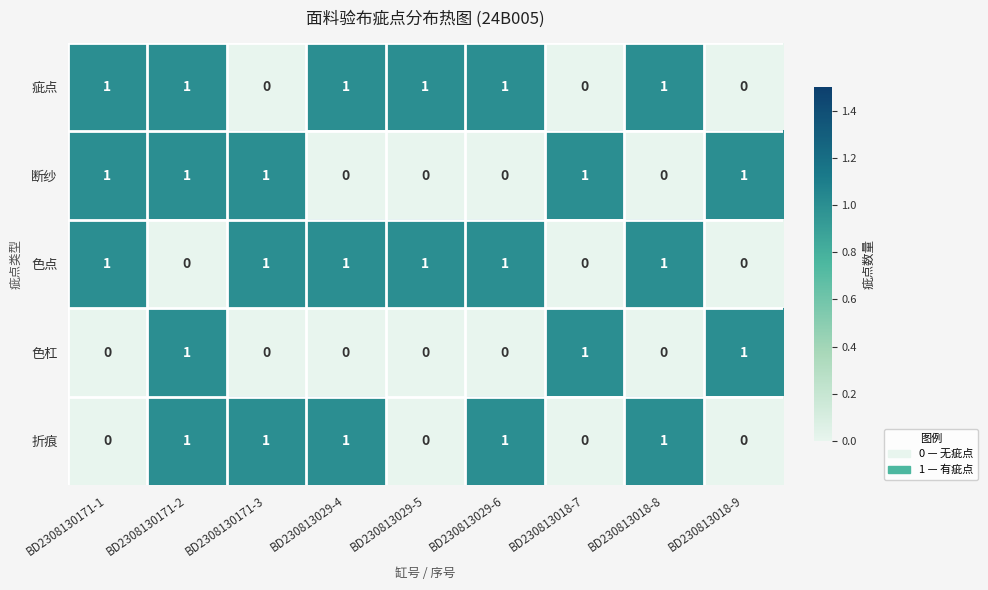

At how many categories does at least one series exceed 0?

9